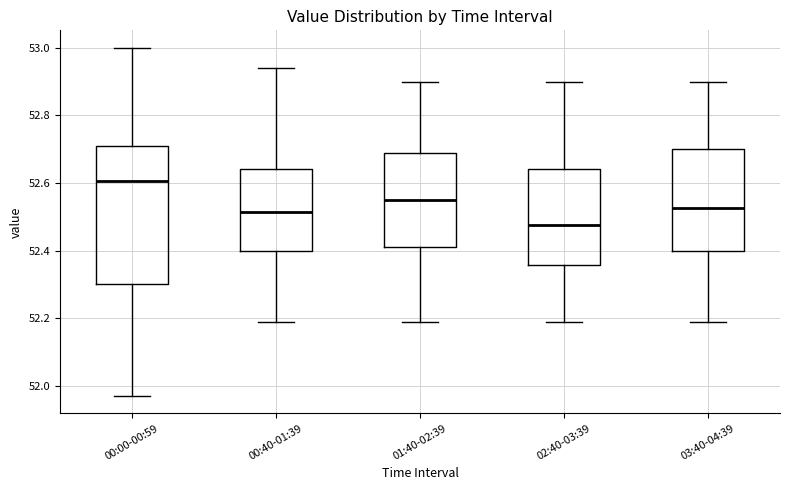

Reading left to right, transcribe this box plot: for each box, give where its median line is, the range the box spans, and where its two whiskers end, as read against the y-axis. The values are not printed on the chart, so give them approximately, as read against the axis.

00:00-00:59: median 52.60, box 52.30 to 52.72, whiskers 51.98 to 53.00
00:40-01:39: median 52.52, box 52.40 to 52.64, whiskers 52.20 to 52.94
01:40-02:39: median 52.56, box 52.42 to 52.68, whiskers 52.20 to 52.90
02:40-03:39: median 52.48, box 52.36 to 52.64, whiskers 52.20 to 52.90
03:40-04:39: median 52.52, box 52.40 to 52.70, whiskers 52.20 to 52.90